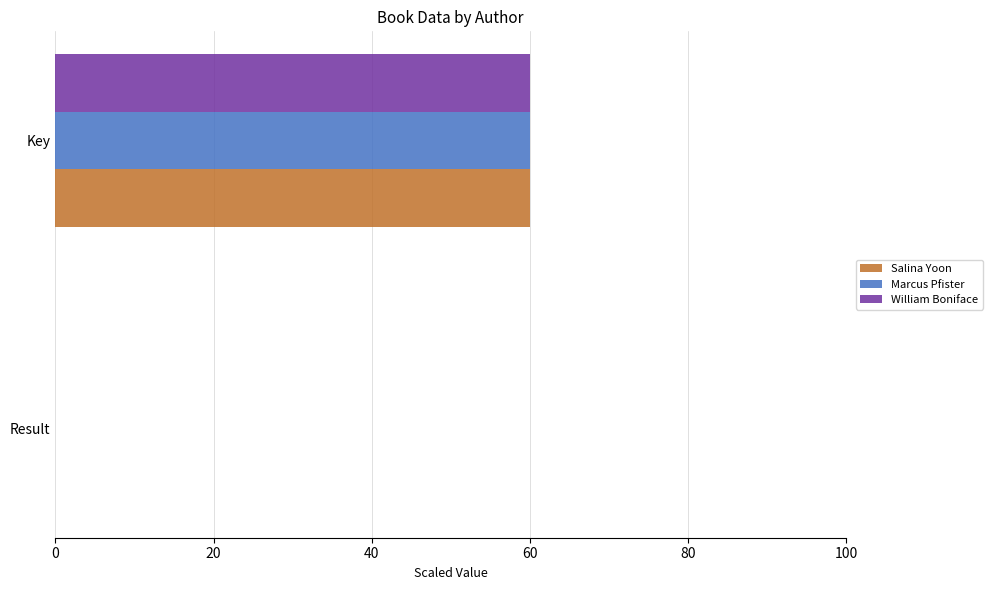

The value of Salina Yoon at Key is 60.0. True or false?

True